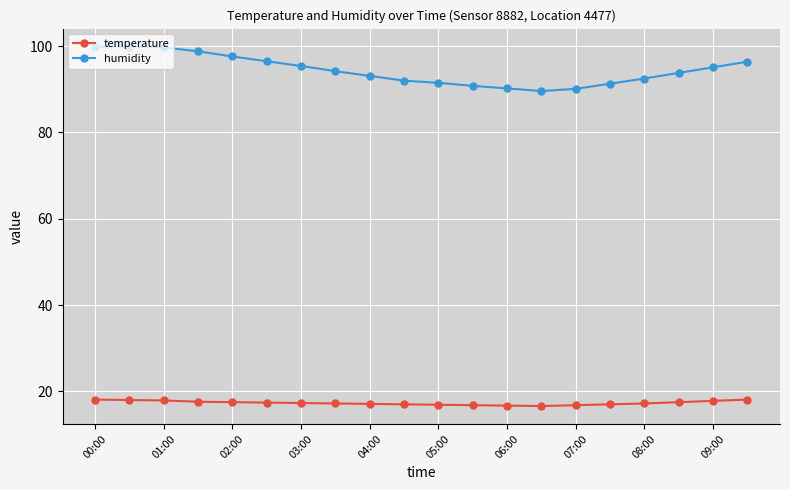

At how many categories does at least one series exceed 80?

20